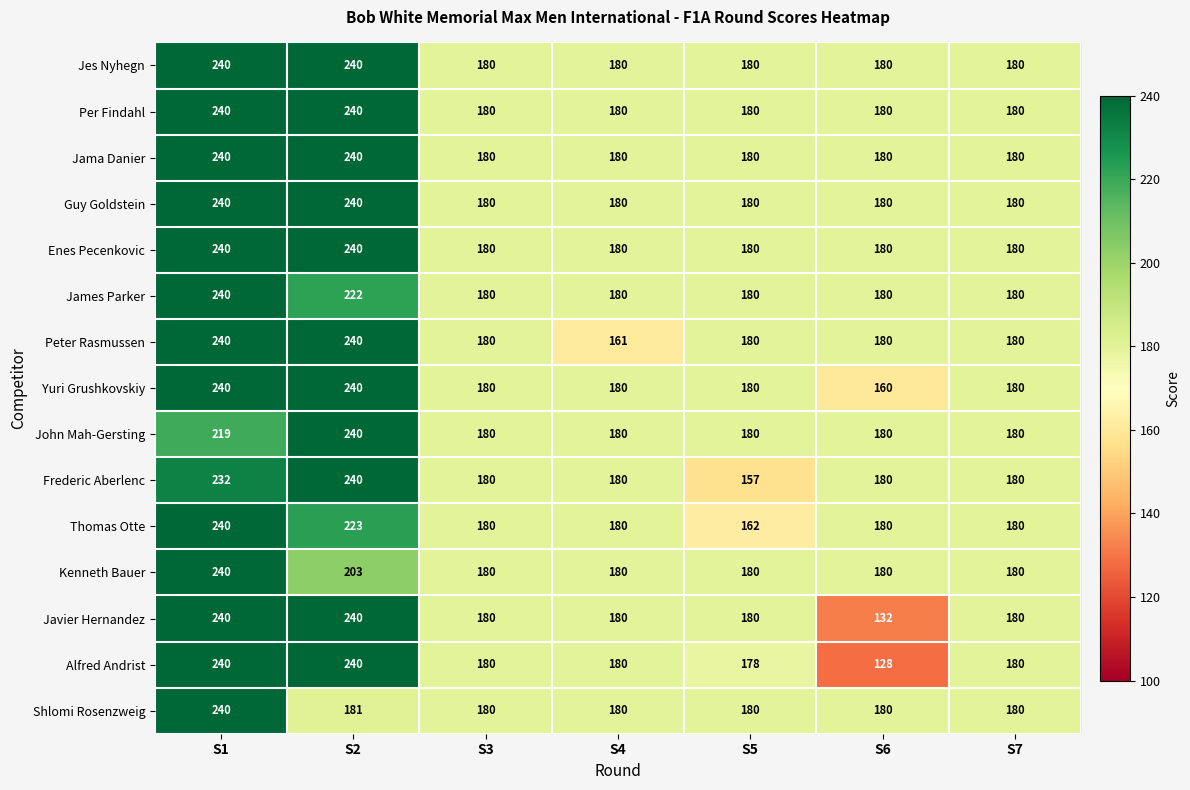

At how many categories does at least one series exceed 161?

7